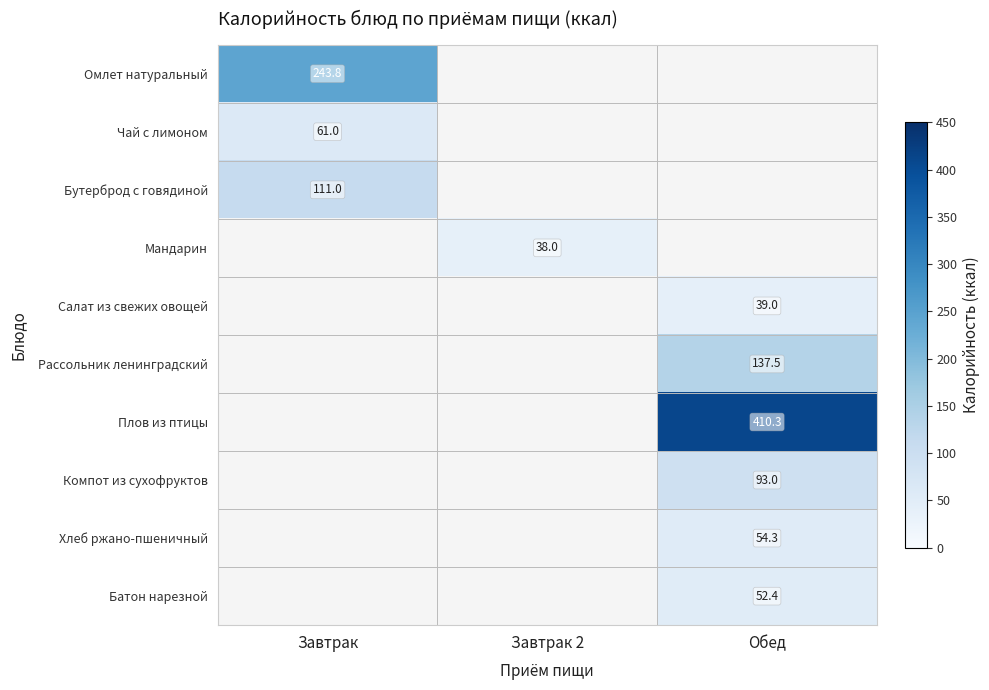

The Омлет натуральный series shows 243.8 at Завтрак. True or false?

True